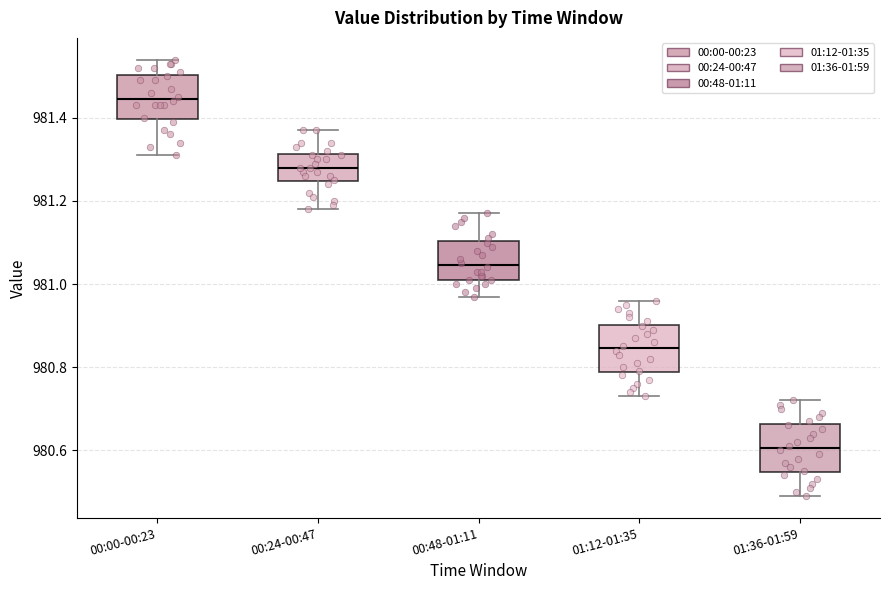

Reading left to right, read every box against the y-axis: the position of its median line, the range the box covers, and the ends of its whiskers. The values are not printed on the chart, so give them approximately, as read against the axis.

00:00-00:23: median 981.44, box 981.40 to 981.50, whiskers 981.32 to 981.54
00:24-00:47: median 981.28, box 981.24 to 981.32, whiskers 981.18 to 981.38
00:48-01:11: median 981.04, box 981.02 to 981.10, whiskers 980.98 to 981.18
01:12-01:35: median 980.84, box 980.78 to 980.90, whiskers 980.74 to 980.96
01:36-01:59: median 980.60, box 980.54 to 980.66, whiskers 980.50 to 980.72